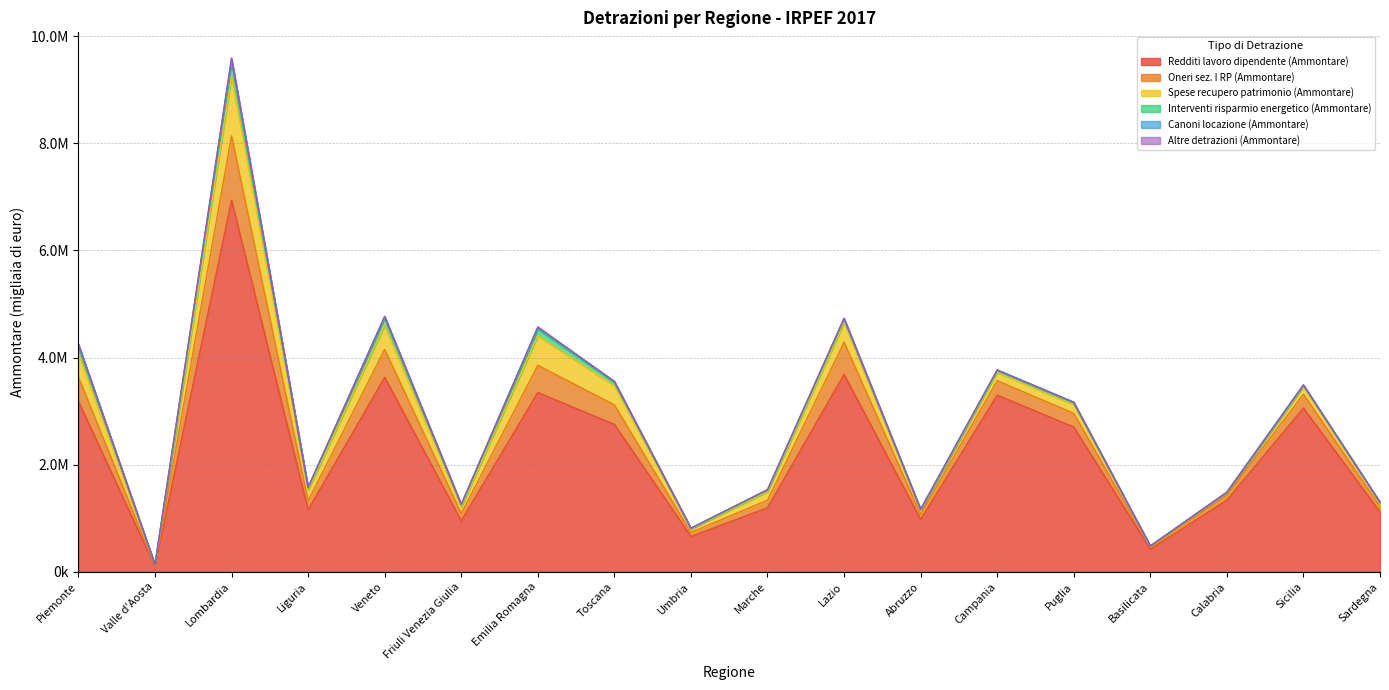

Reading left to right, list all the values displayed in this chart.

Redditi lavoro dipendente (Ammontare): 3184636	95536	6937504	1154941	3632334	952403	3346861	2752103	659975	1195256	3685740	977627	3297732	2704374	421375	1339091	3056855	1115386
Oneri sez. I RP (Ammontare): 450595	13707	1201757	168497	520507	134458	509334	364521	75348	141043	600802	94302	270934	255184	33318	92231	260075	100692
Spese recupero patrimonio (Ammontare): 446033	17794	1110095	202886	451926	123618	550908	358975	64568	159017	367276	75582	157725	164533	20767	43379	140330	64921
Interventi risparmio energetico (Ammontare): 136202	4645	270483	37353	134066	37481	122574	59803	10808	28532	61680	13295	26973	26209	5549	8188	21032	12866
Canoni locazione (Ammontare): 30321	669	56470	12385	26256	9581	36033	17215	4020	8148	13819	5298	14580	15156	1036	3663	10154	4132
Altre detrazioni (Ammontare): 3126	94	16349	799	5292	1096	6360	2797	572	876	5010	726	1325	1426	146	489	1440	517